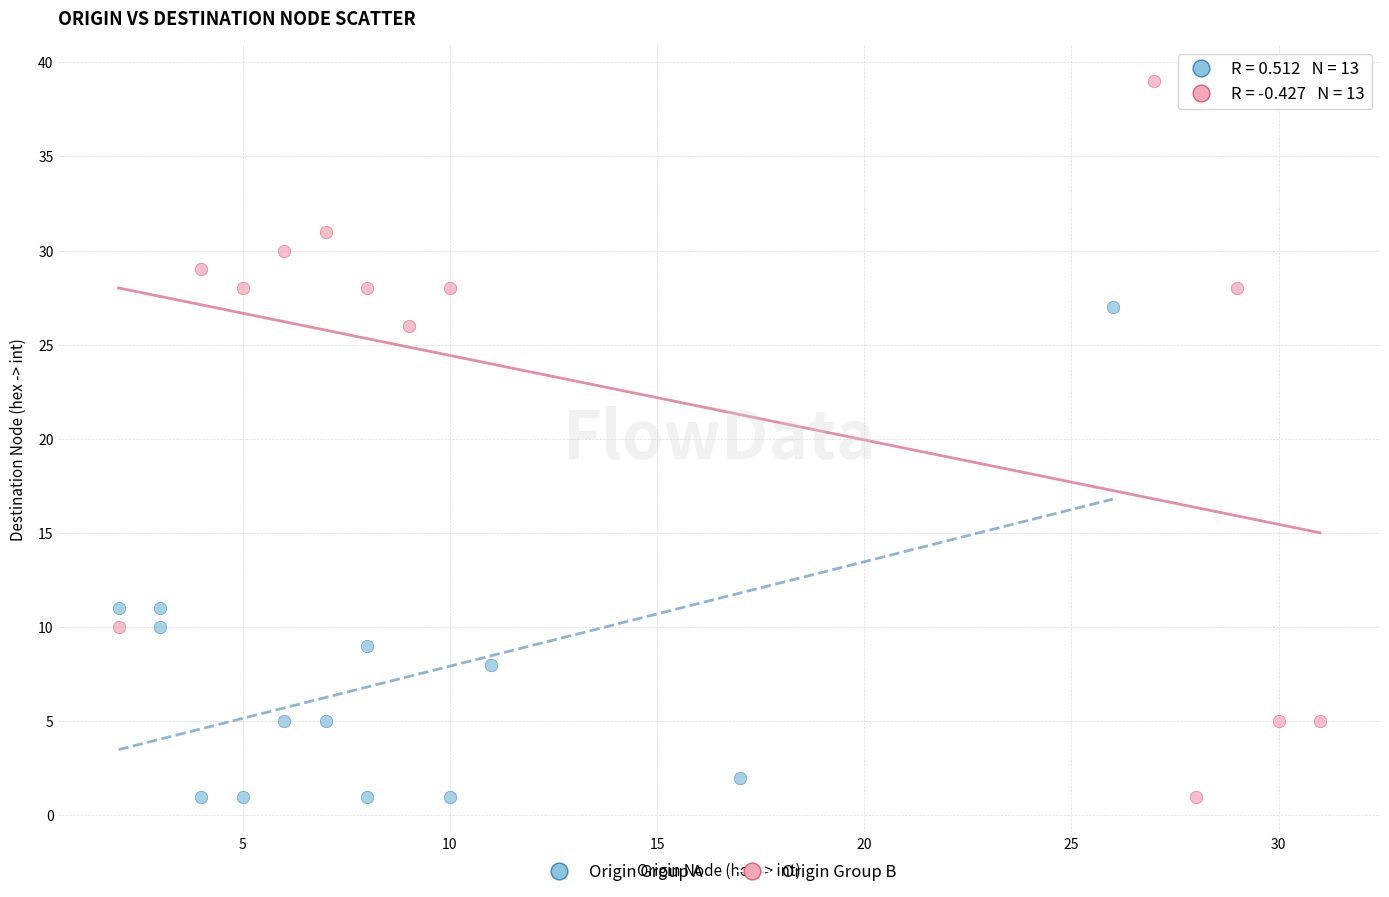

Which series has the widest spread of Y values?

Origin Group B